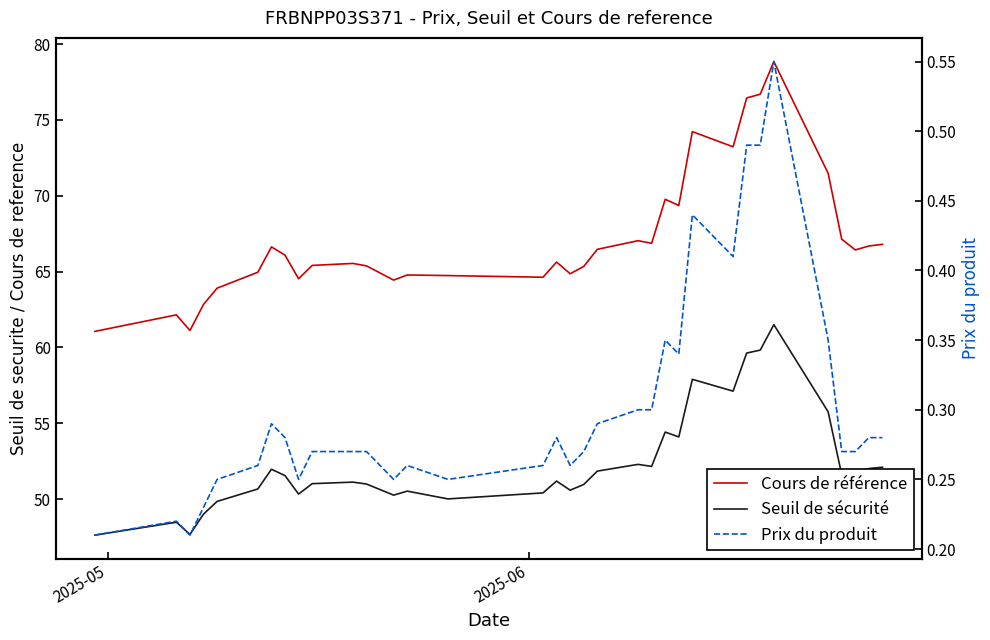

True or false: Prix du produit has more than 1 interior local peaks.

True